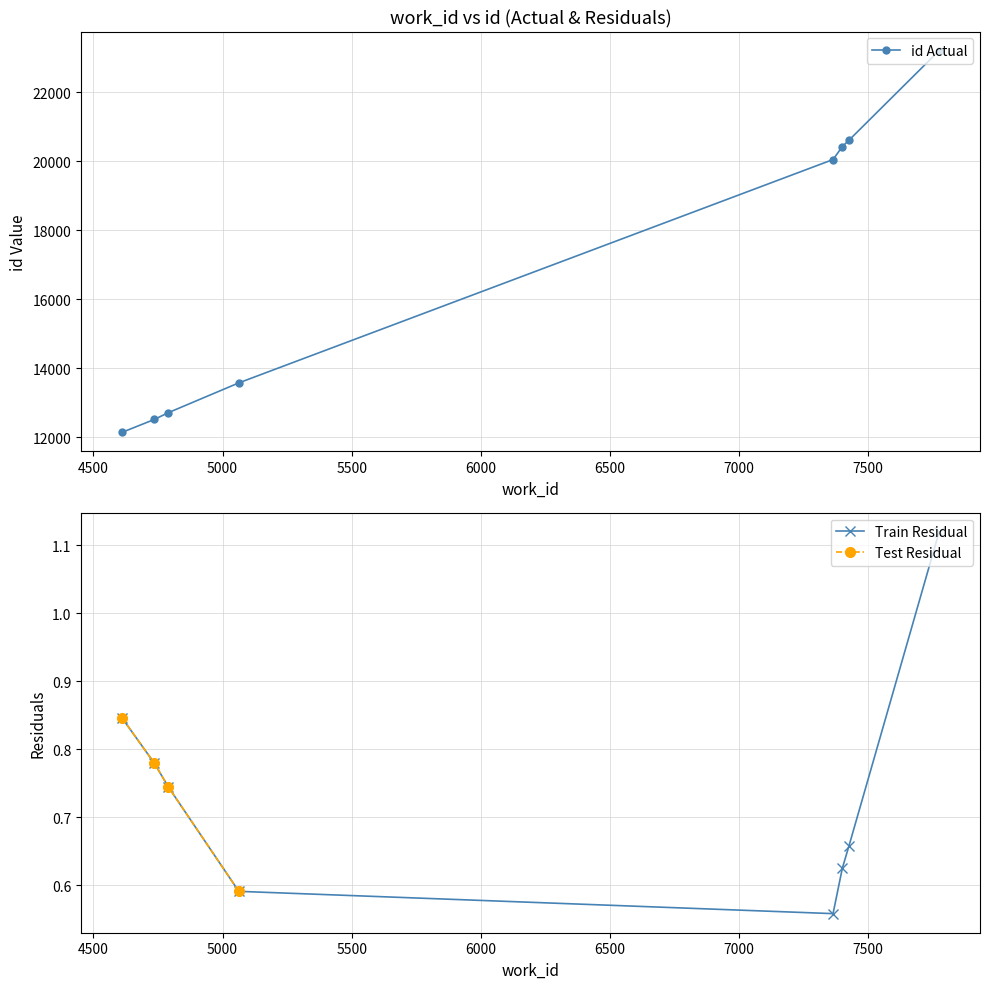

List the labels in order of value, smallest first.

4610, 4736, 4790, 5063, 7365, 7401, 7427, 7776